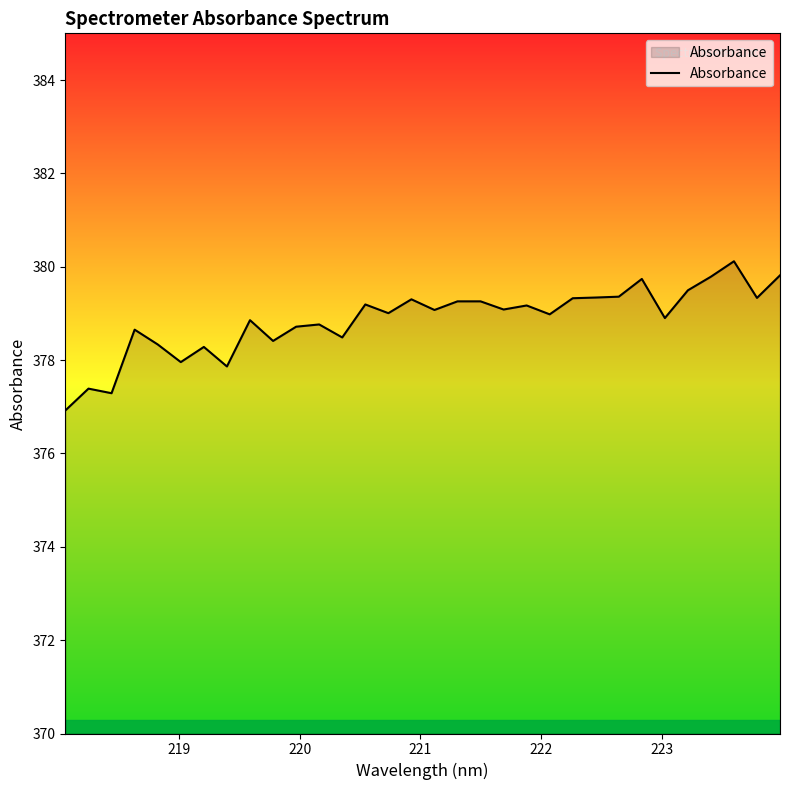

What is the difference between the maximum and minimum values?

3.2